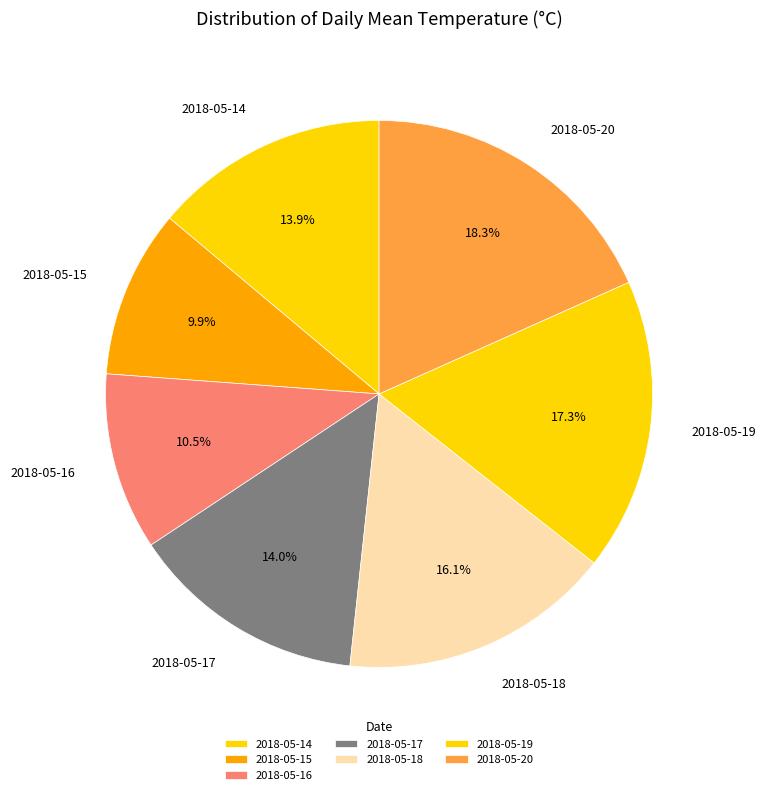

True or false: 2018-05-19 accounts for 17% of the total.

True